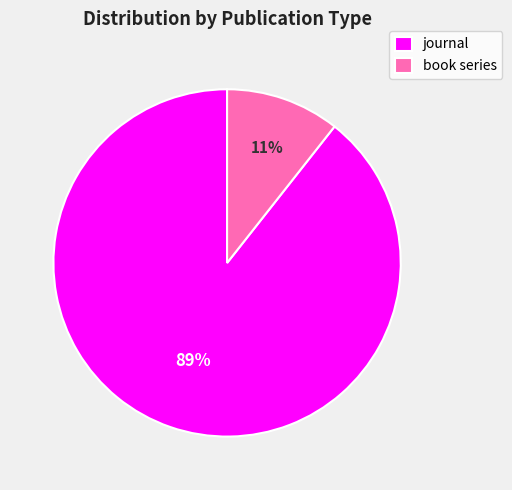

Between journal and book series, which is larger?

journal